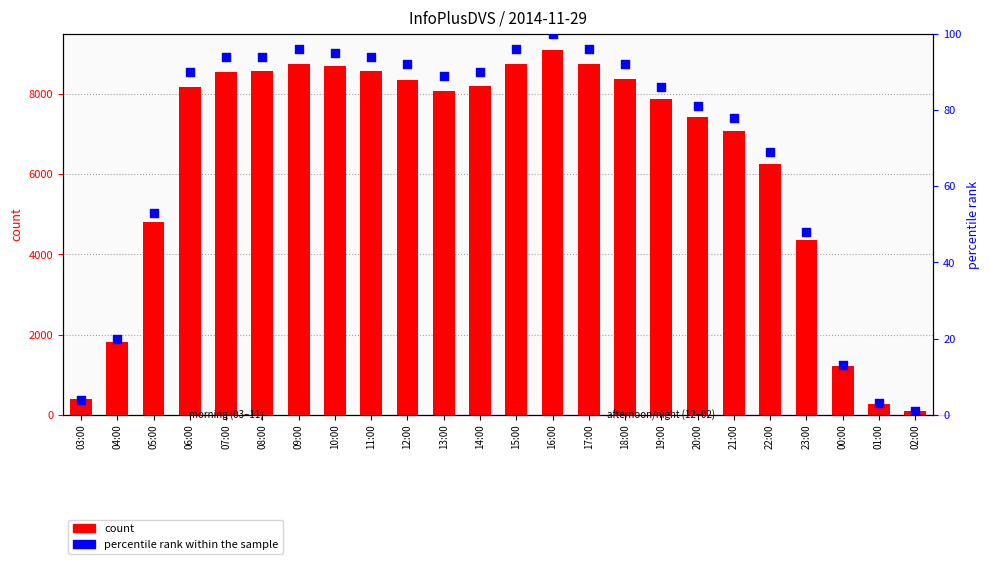

What is the total value across all series at 03:00?

392